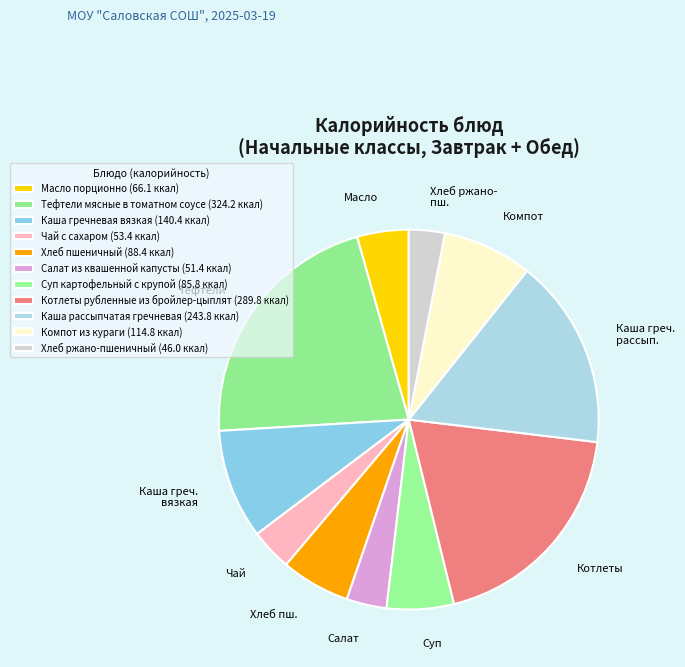

How many slices are in this pie chart?

11